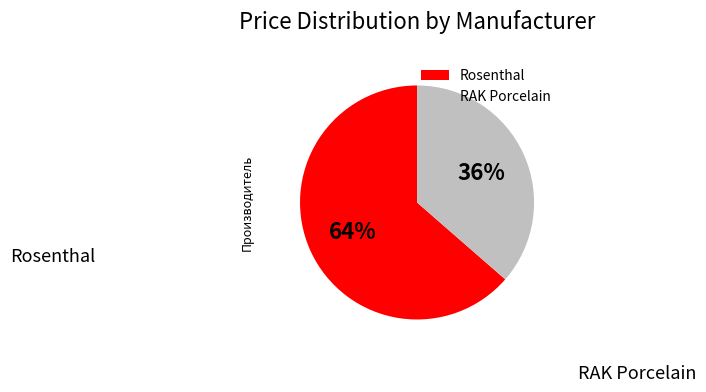

To the nearest percent, what is the combined percentage of Rosenthal and RAK Porcelain?

100%